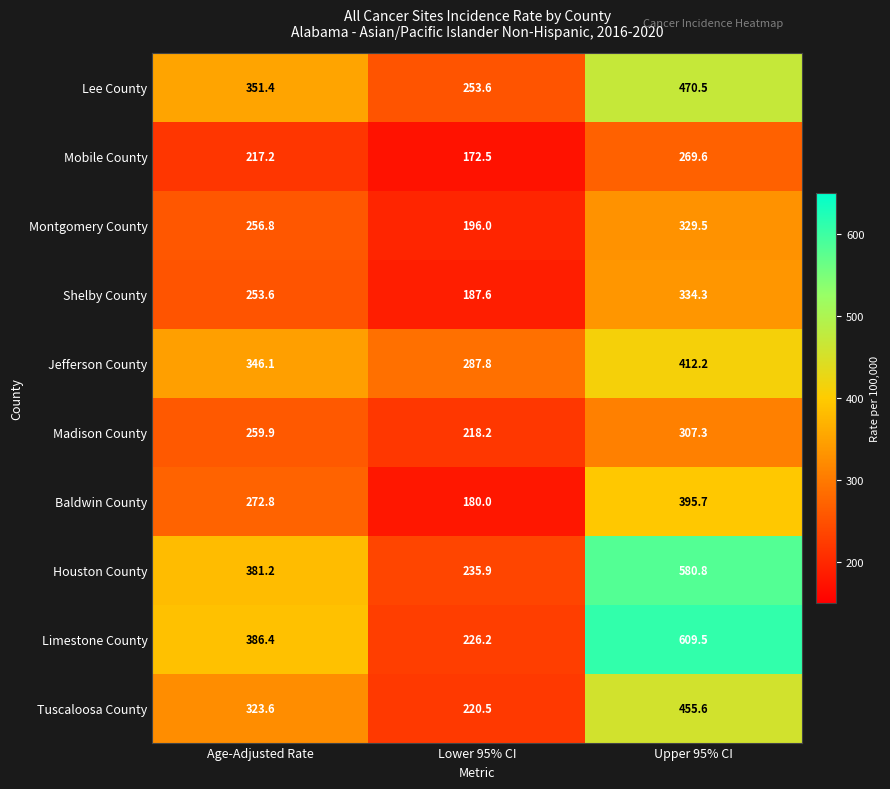

Reading left to right, what are all the values shown in this chart?

Lee County: Age-Adjusted Rate=351.4	Lower 95% CI=253.6	Upper 95% CI=470.5
Mobile County: Age-Adjusted Rate=217.2	Lower 95% CI=172.5	Upper 95% CI=269.6
Montgomery County: Age-Adjusted Rate=256.8	Lower 95% CI=196.0	Upper 95% CI=329.5
Shelby County: Age-Adjusted Rate=253.6	Lower 95% CI=187.6	Upper 95% CI=334.3
Jefferson County: Age-Adjusted Rate=346.1	Lower 95% CI=287.8	Upper 95% CI=412.2
Madison County: Age-Adjusted Rate=259.9	Lower 95% CI=218.2	Upper 95% CI=307.3
Baldwin County: Age-Adjusted Rate=272.8	Lower 95% CI=180.0	Upper 95% CI=395.7
Houston County: Age-Adjusted Rate=381.2	Lower 95% CI=235.9	Upper 95% CI=580.8
Limestone County: Age-Adjusted Rate=386.4	Lower 95% CI=226.2	Upper 95% CI=609.5
Tuscaloosa County: Age-Adjusted Rate=323.6	Lower 95% CI=220.5	Upper 95% CI=455.6